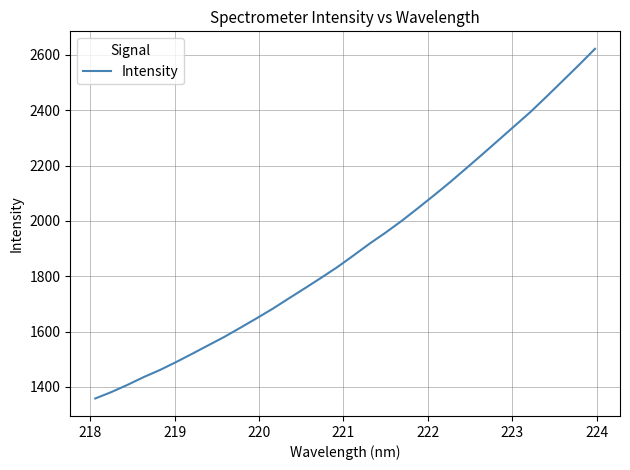

What is the difference between the maximum and minimum values?

1263.3